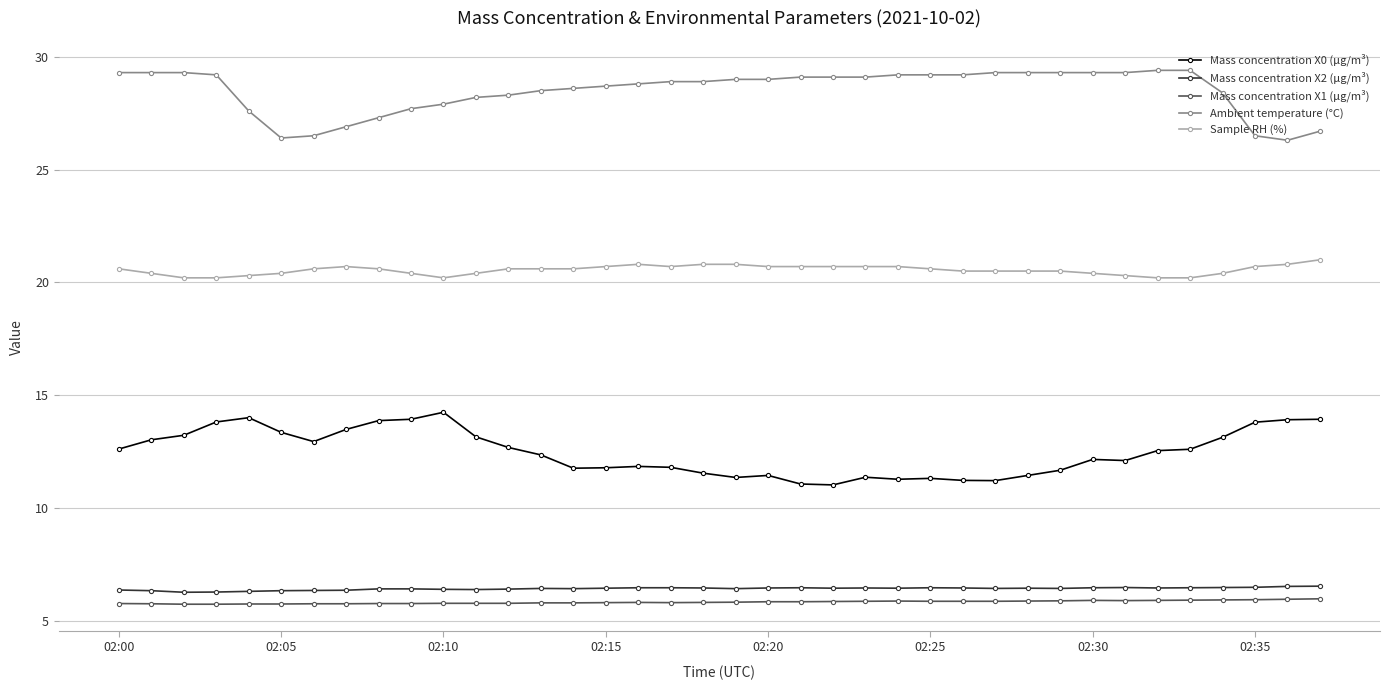

True or false: Sample RH (%) and Mass concentration X2 (μg/m³) cross at least once.

False